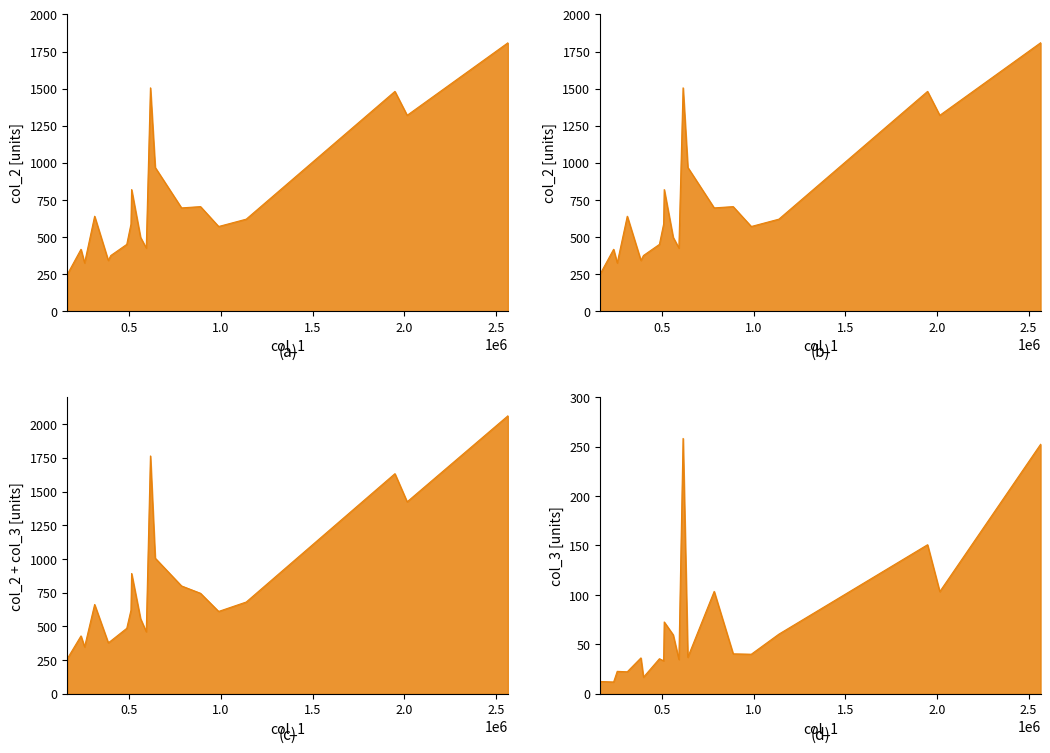

Is it true that col_3 equals 24.8 at BR?

False